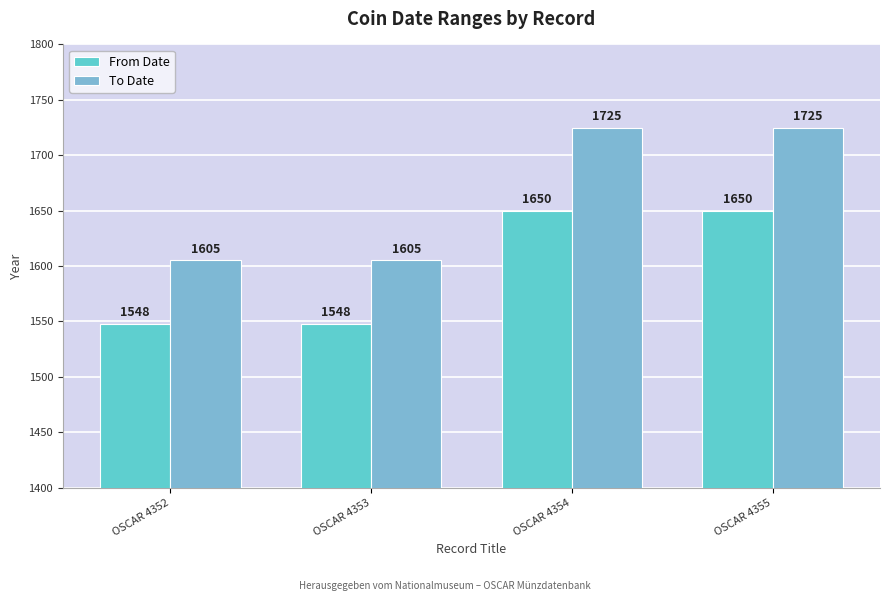

List the series in order of their peak value, lowest first.

From Date, To Date